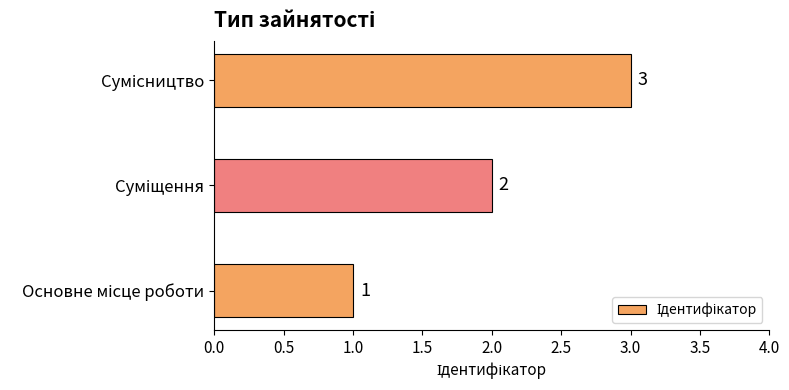

Count the values in the range 1 to 3.

3